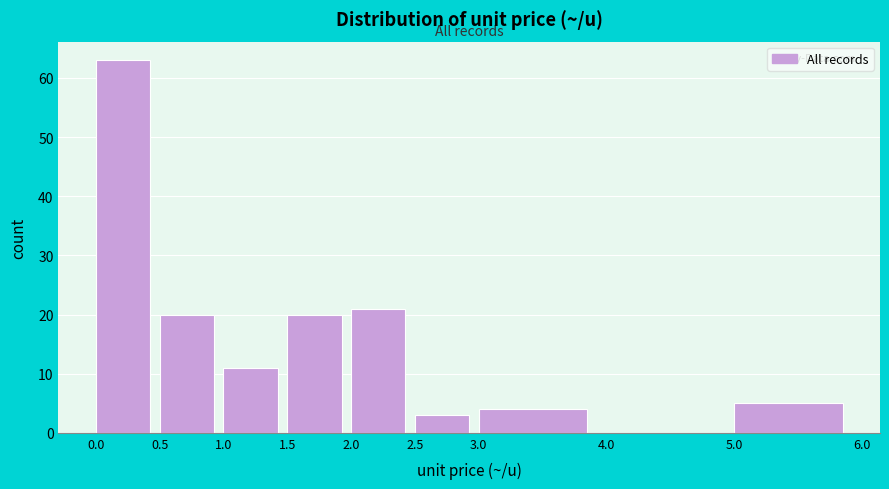

Which range on the x-axis has the tallest bar?

0.0 to 0.5